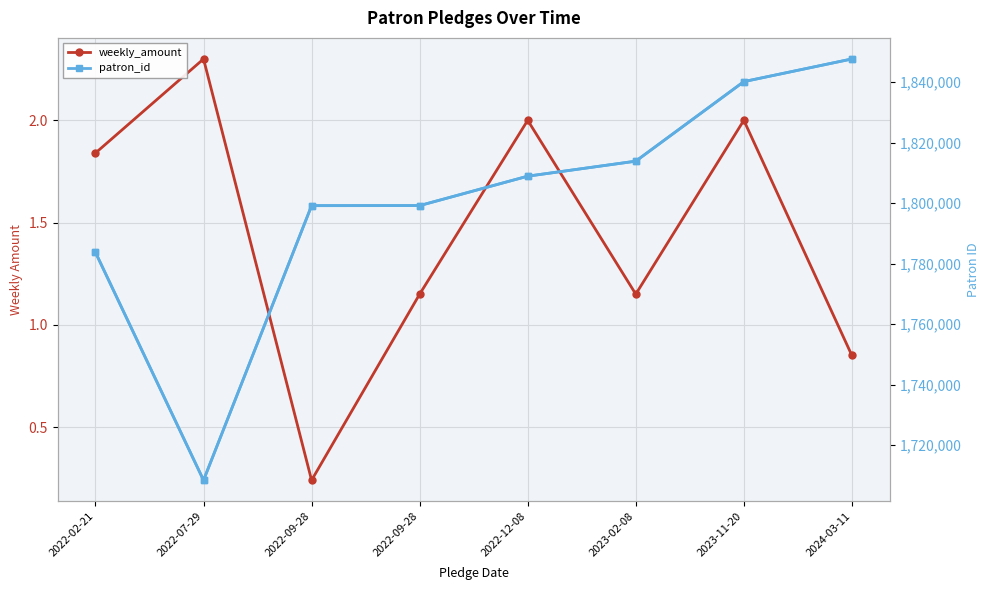

What is the value of the patron_id point at the 1st from the left?

1783739.0